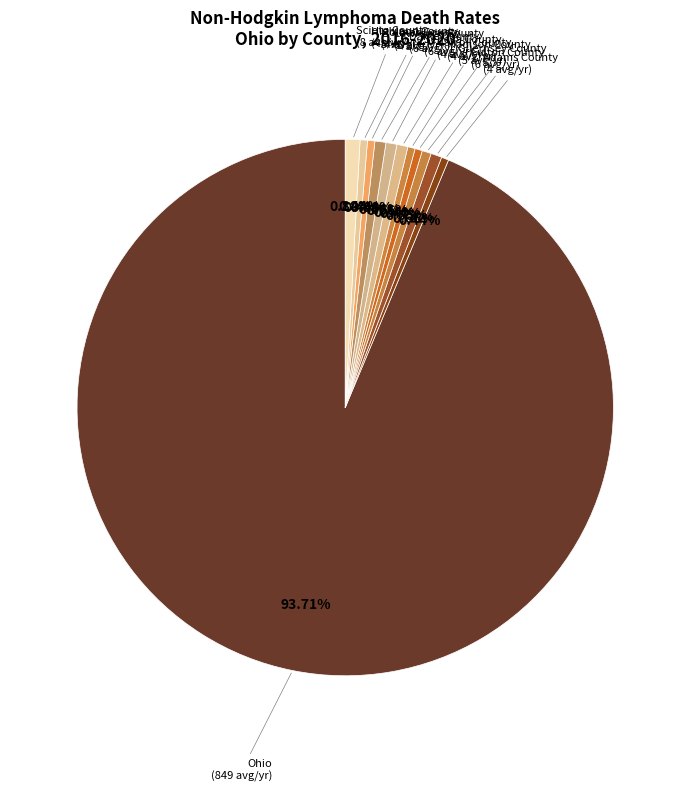

Count the number of slices in the pie.

12